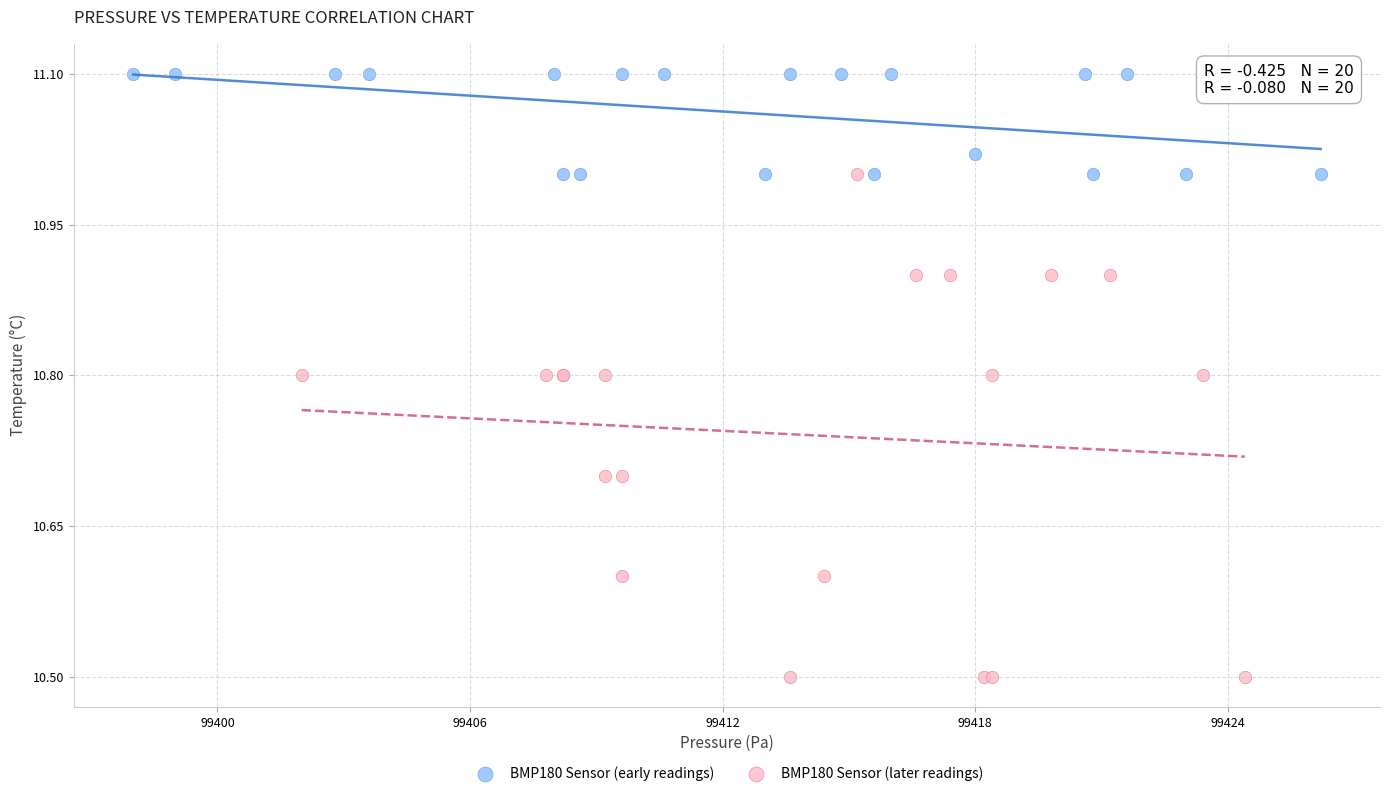

Which series reaches the minimum Y coordinate?

BMP180 Sensor (later readings)